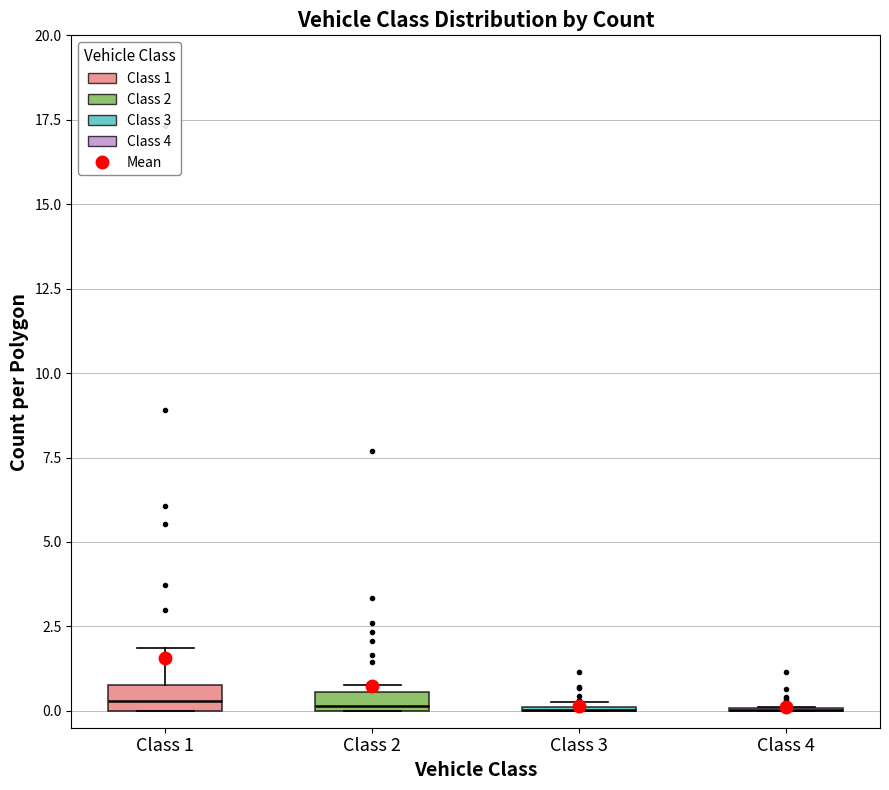

Where is the upper edge of the box for Class 2 on the y-axis? The values are not printed on the chart, so give them approximately, as read against the axis.

0.5